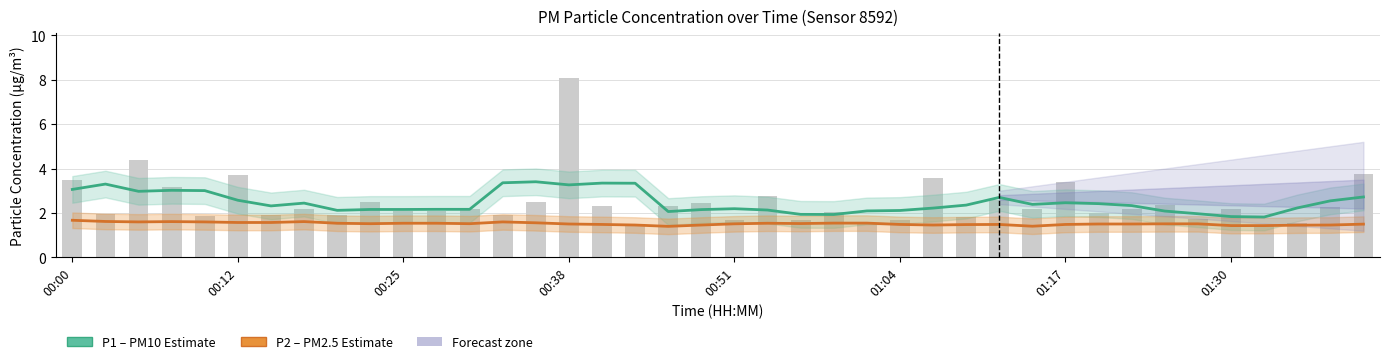

Reading left to right, transcribe all the data shown in this chart.

P1 (PM10): 3.1	3.3	3.0	3.0	3.0	2.6	2.3	2.4	2.1	2.2	2.2	2.2	2.2	3.4	3.4	3.3	3.3	3.3	2.1	2.2	2.2	2.1	1.9	1.9	2.1	2.1	2.2	2.4	2.7	2.4	2.5	2.4	2.3	2.1	2.0	1.8	1.8	2.2	2.5	2.7
P2 (PM2.5): 1.7	1.6	1.6	1.6	1.6	1.6	1.6	1.6	1.5	1.5	1.5	1.5	1.5	1.6	1.6	1.5	1.5	1.5	1.4	1.5	1.5	1.5	1.5	1.5	1.5	1.5	1.5	1.5	1.5	1.4	1.5	1.5	1.5	1.5	1.5	1.4	1.4	1.5	1.5	1.5